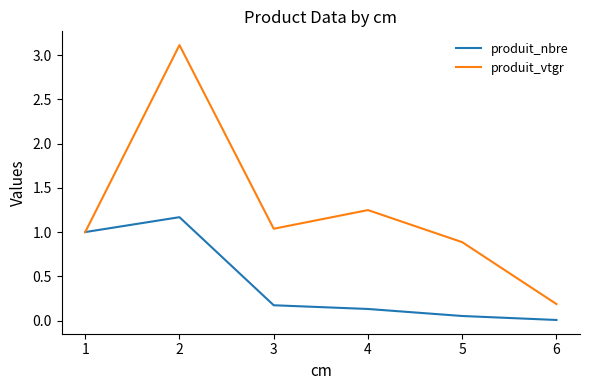

Count the number of data series in this chart.

2